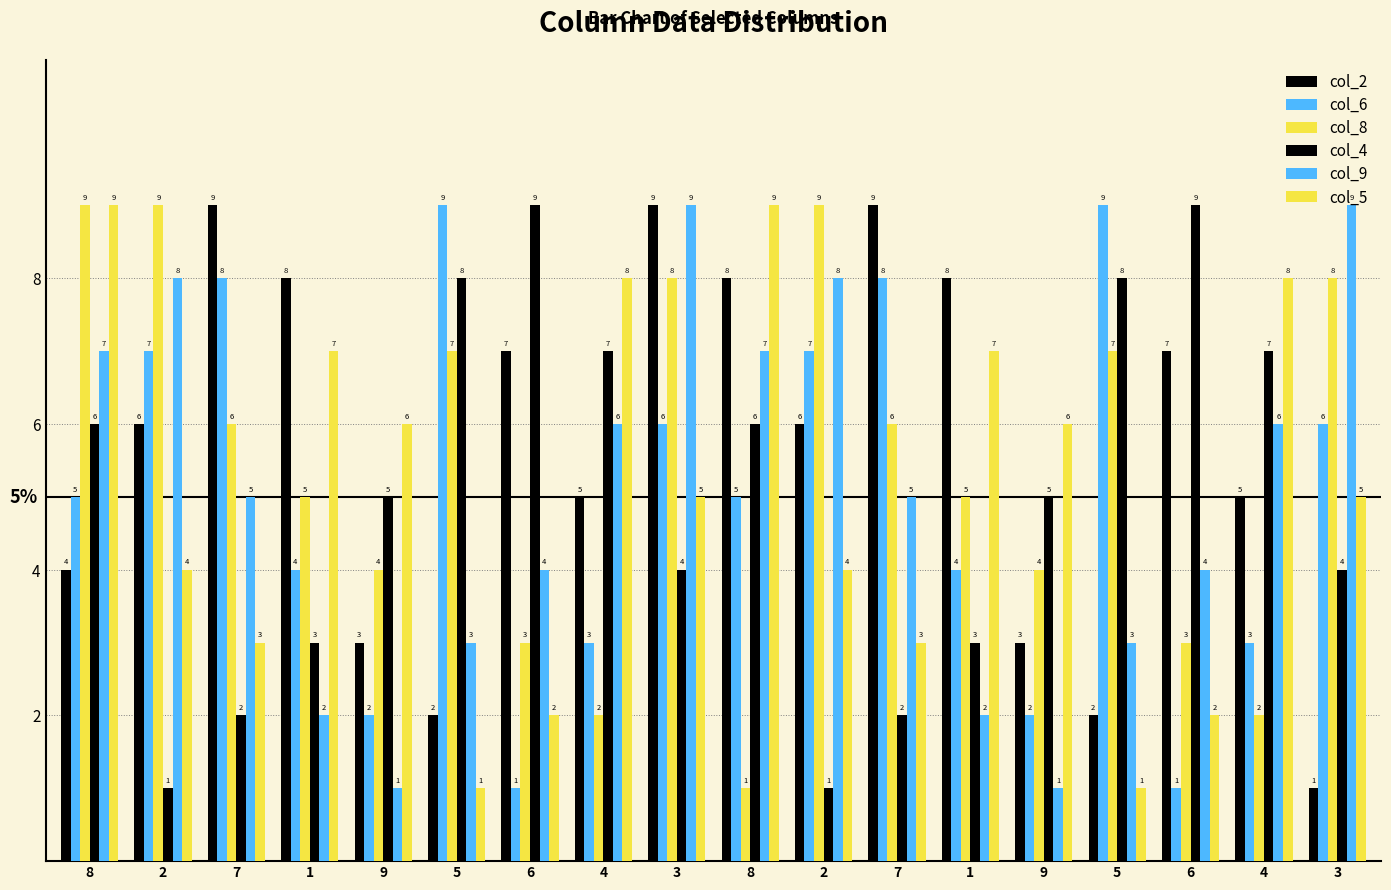

How many data points does each series have?

18